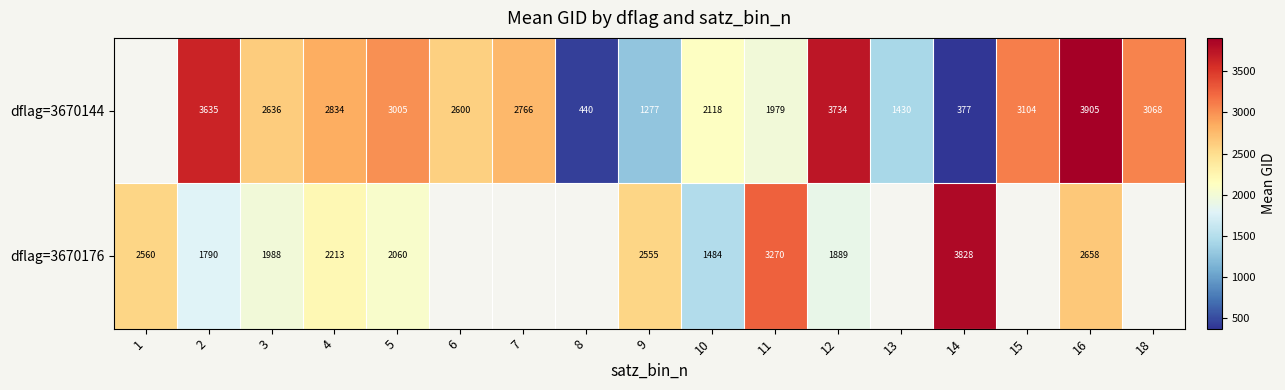

What is the sum of the dflag=3670176 values at 9 and 4?

4768